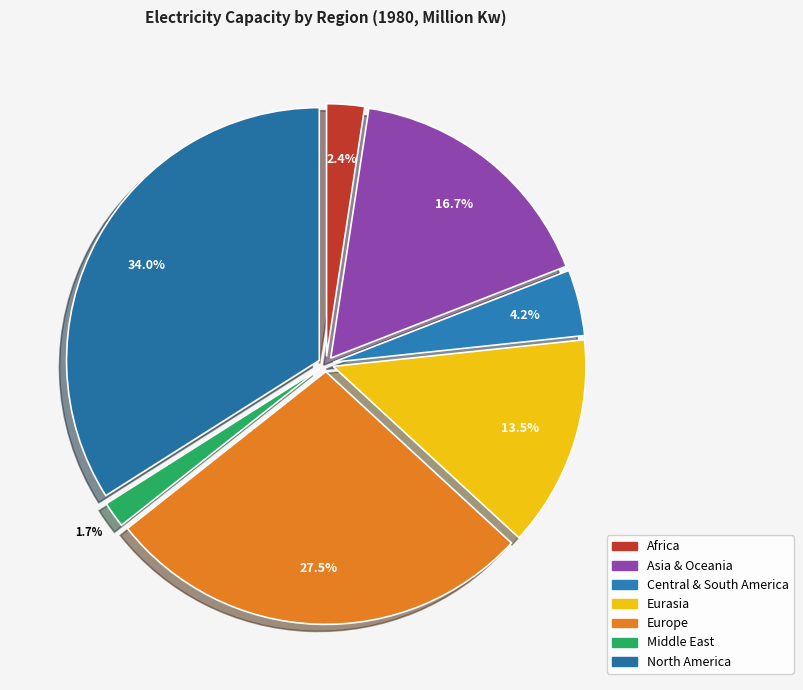

Is there any slice that represents more than half of the pie?

No